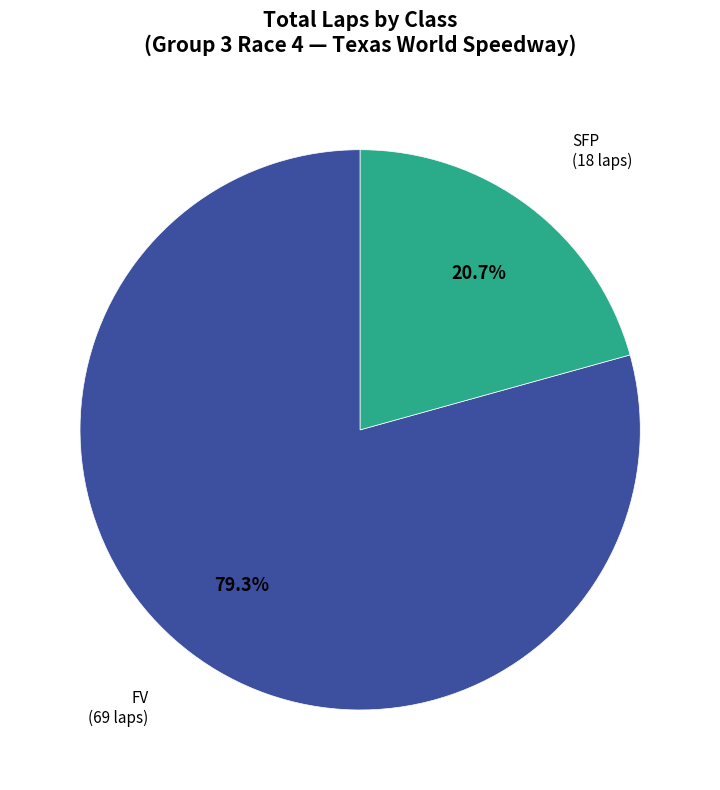

Does any single category account for the majority?

Yes